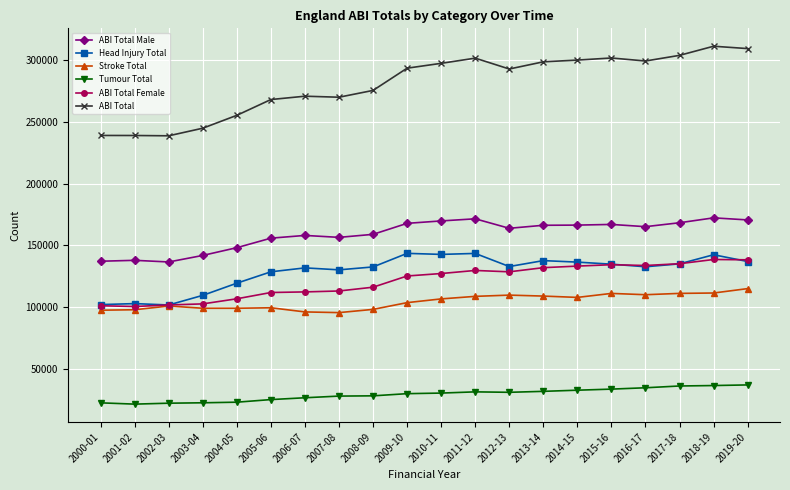

True or false: ABI Total has more than 1 points higher than both neighbors.

True